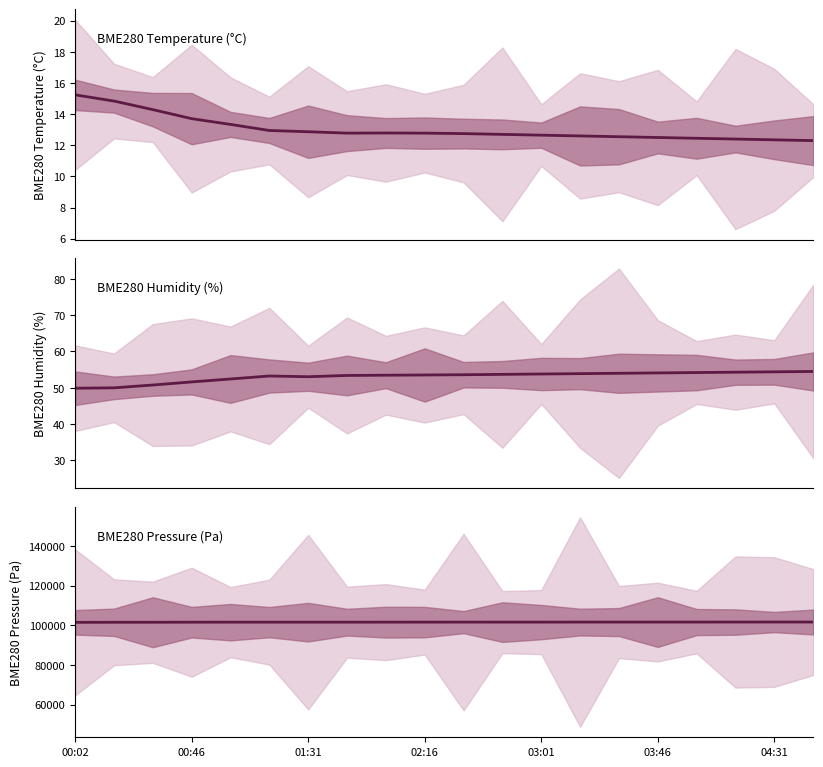

True or false: BME280_pressure and BME280_humidity intersect in this chart.

False